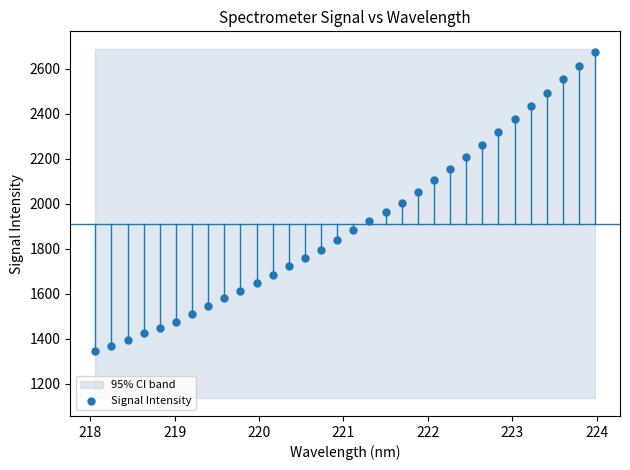

What is the range of X values (max minus min)?

5.9